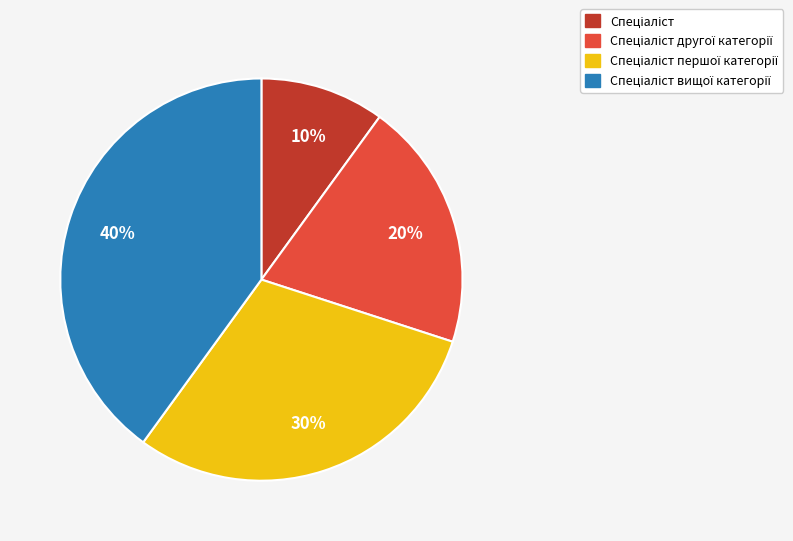

Is there a majority slice in this chart?

No